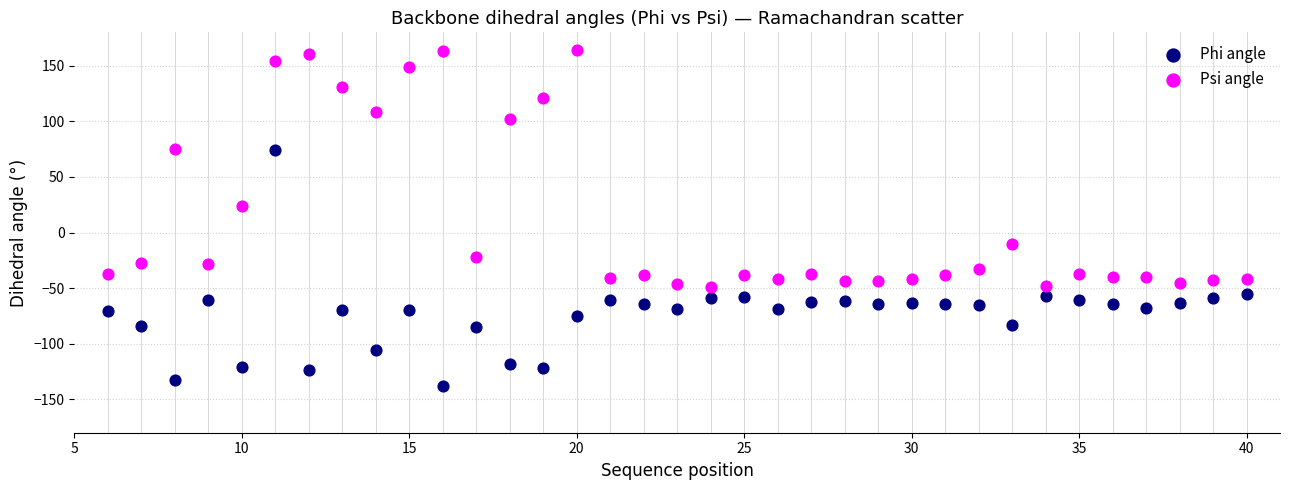

What are all the series names shown in the legend?

Phi angle, Psi angle